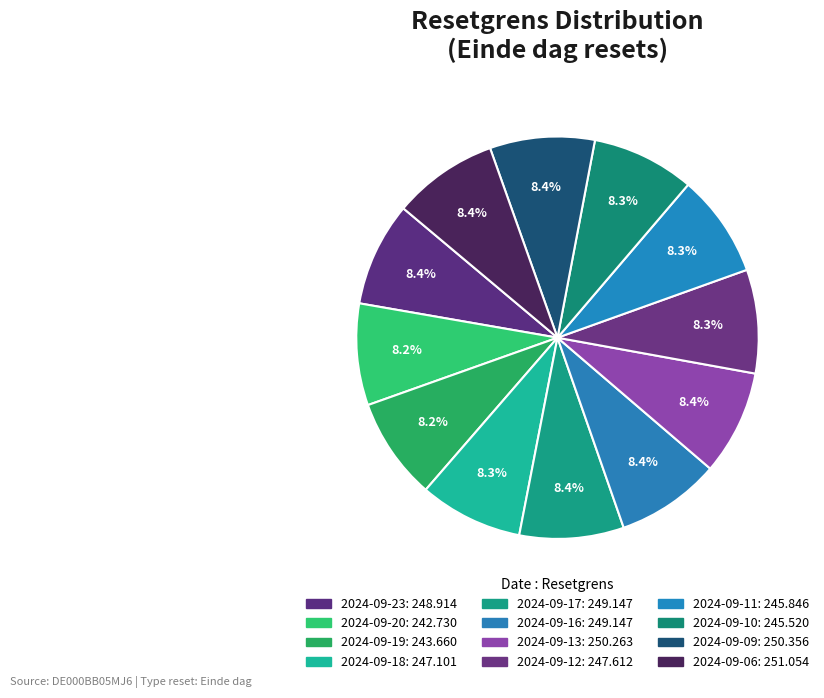

Which slice is the smallest?

2024-09-20